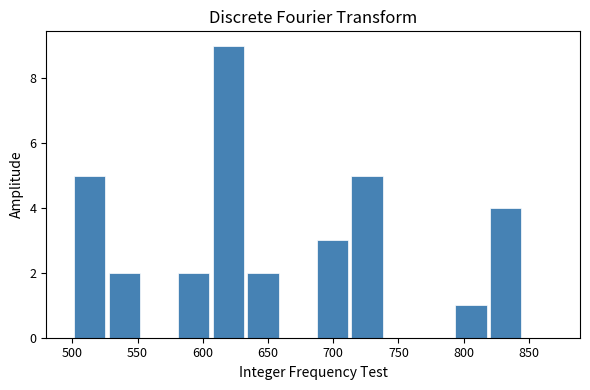

Reading left to right, transcribe this chart: for each bar, give the range it covers on the x-axis and its height. Neither the bar edges nor the heights are printed on the chart, so give them approximately, as read against the axes.

500 to 525: 5
525 to 555: 2
555 to 580: 0
580 to 605: 2
605 to 635: 9
635 to 660: 2
660 to 685: 0
685 to 715: 3
715 to 740: 5
740 to 765: 0
765 to 790: 0
790 to 820: 1
820 to 845: 4
845 to 870: 0